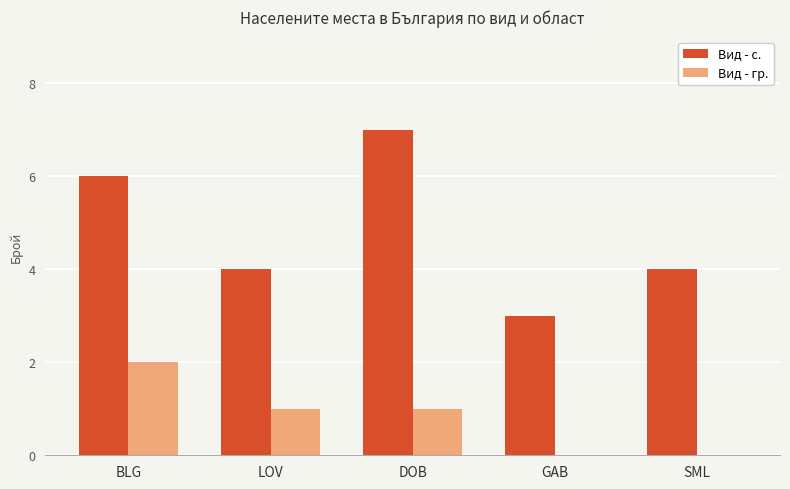

What is the spread (max minus min) of values at BLG?

4